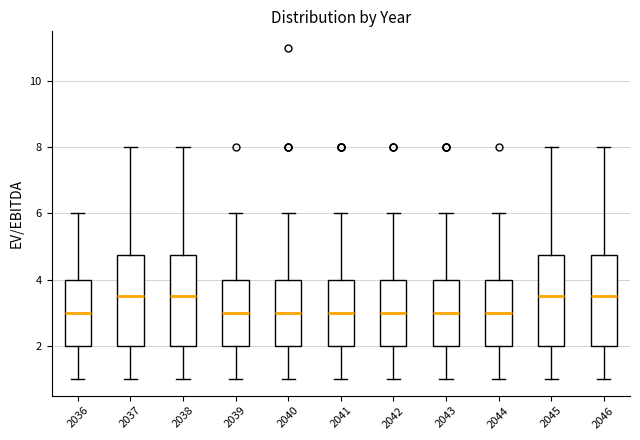

Where does the median line of the box at x = 2044 sit on the y-axis? The values are not printed on the chart, so give them approximately, as read against the axis.

3.0